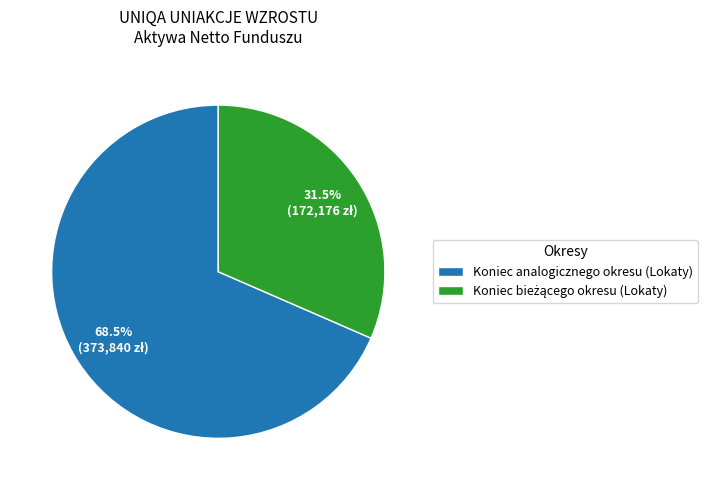

To the nearest percent, what is the average slice percentage?

50%